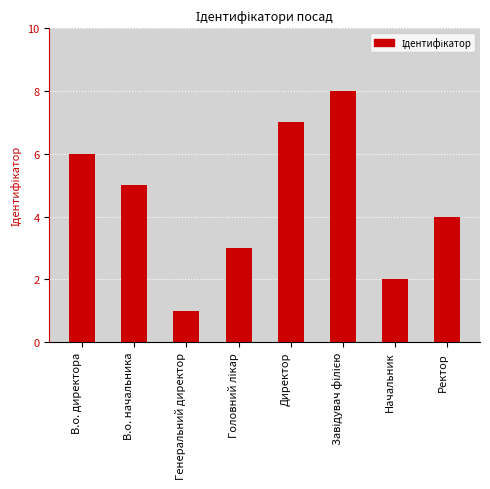

What is the label of the 8th bar from the right?

В.о. директора